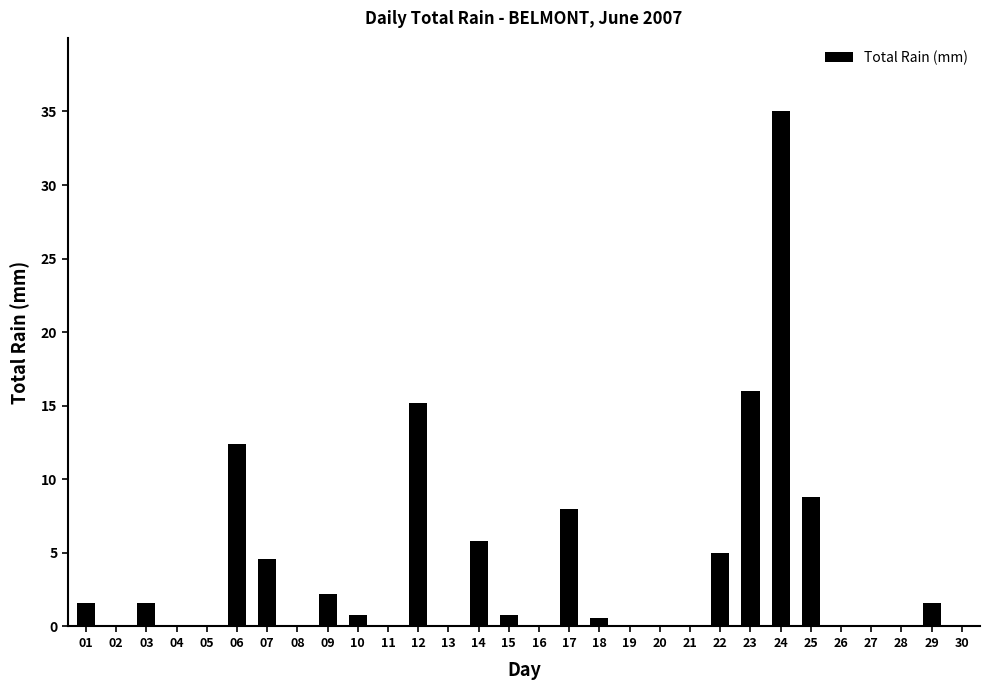

What is the change in value from 16 to 18?

+0.6